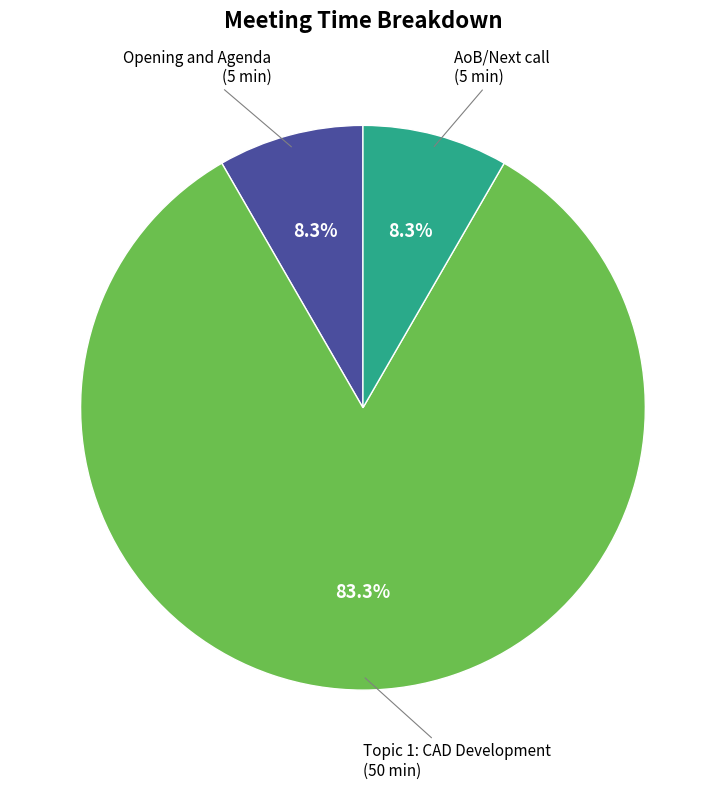

Is there a majority slice in this chart?

Yes